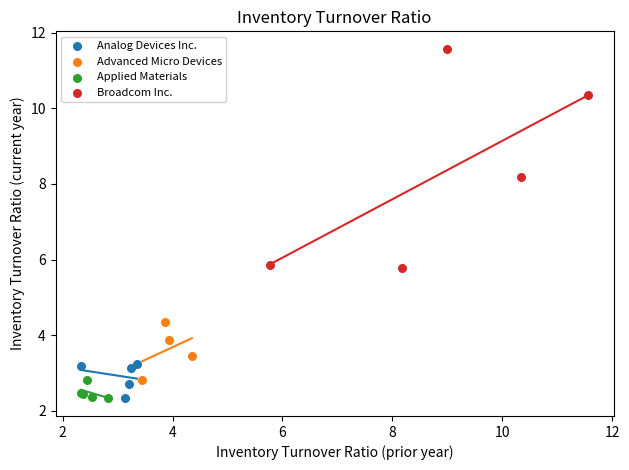

Which series reaches the maximum Y coordinate?

Broadcom Inc.